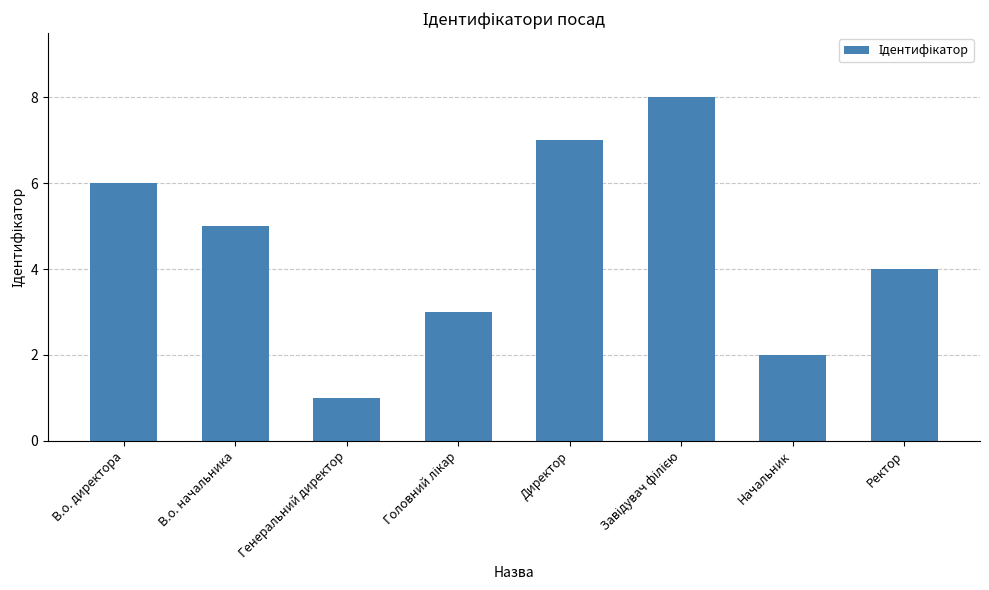

What is the maximum value shown in the chart?

8